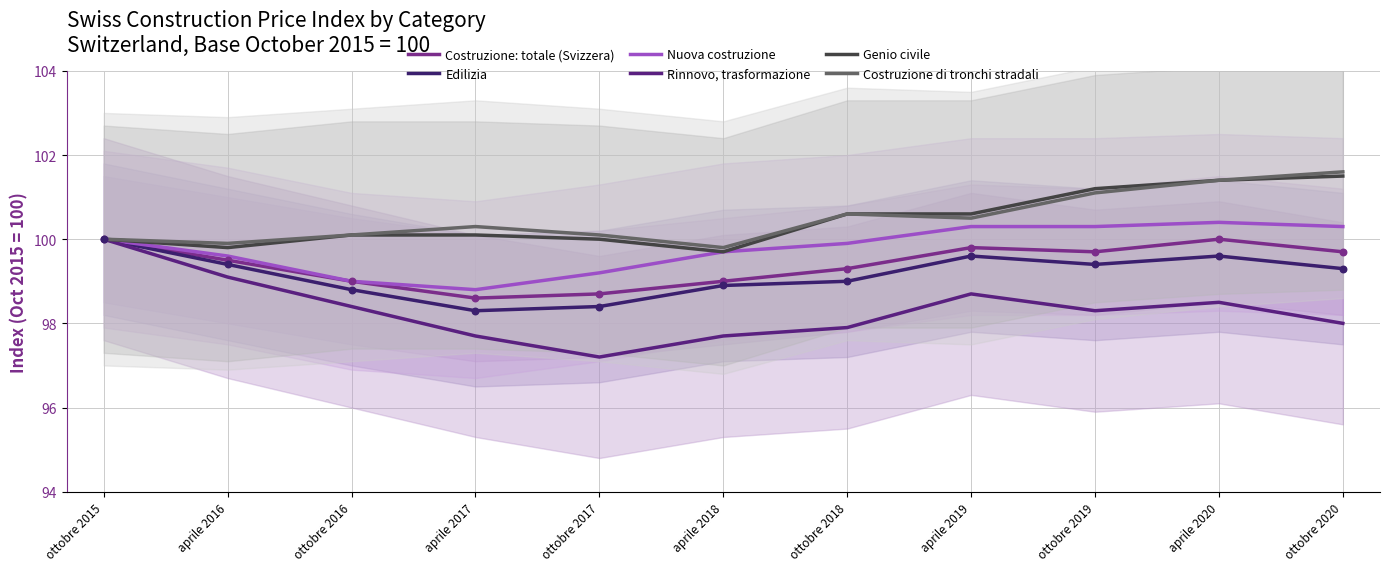

Which series has the largest Y range (max minus min)?

Rinnovo, trasformazione